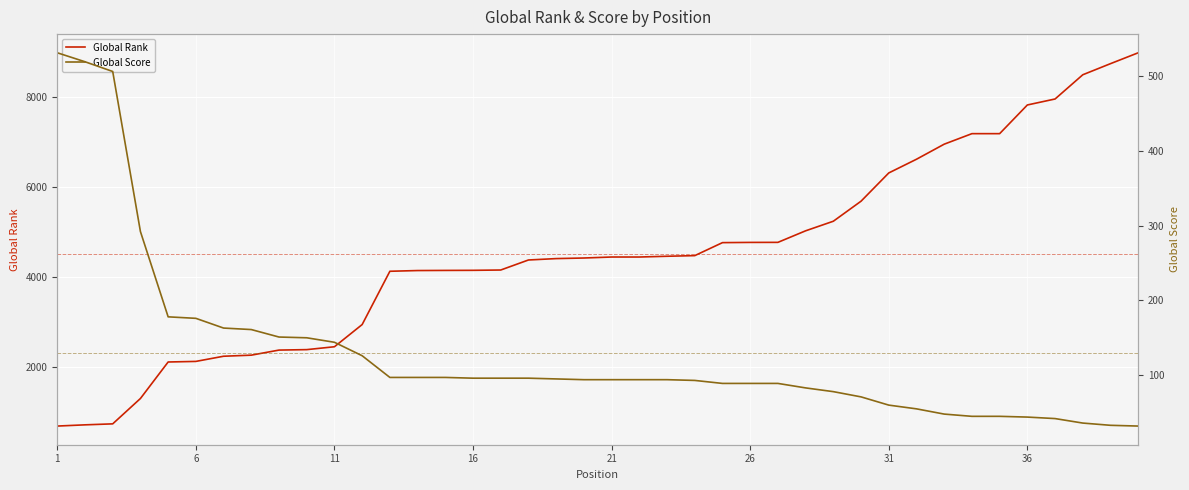

Is the value of Global Rank at 26 greater than the value of Global Score at 12?

Yes